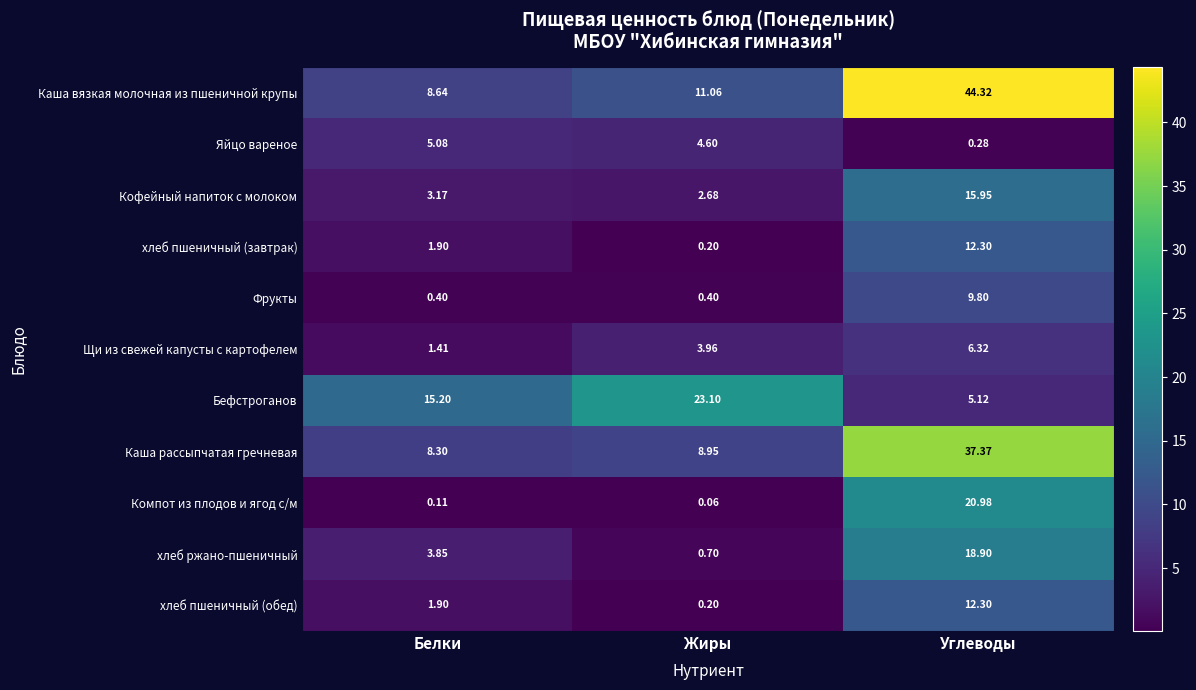

At which label does Каша вязкая молочная из пшеничной крупы first exceed 11?

Жиры